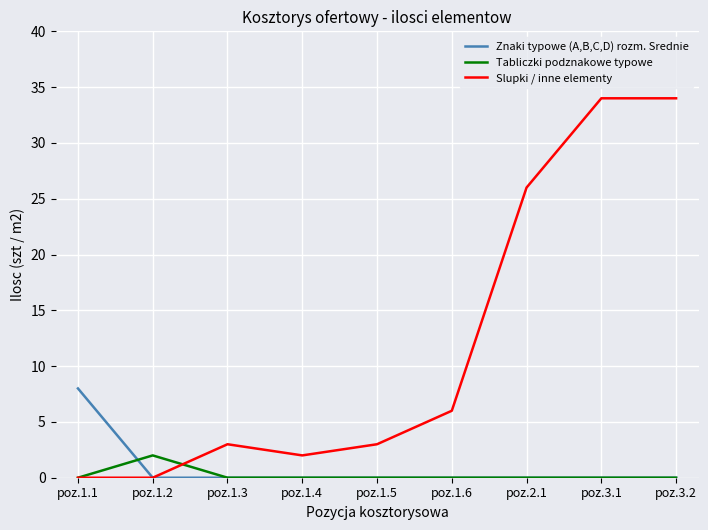

How many Znaki typowe (A,B,C,D) rozm. Srednie values are between 0 and 1?

8